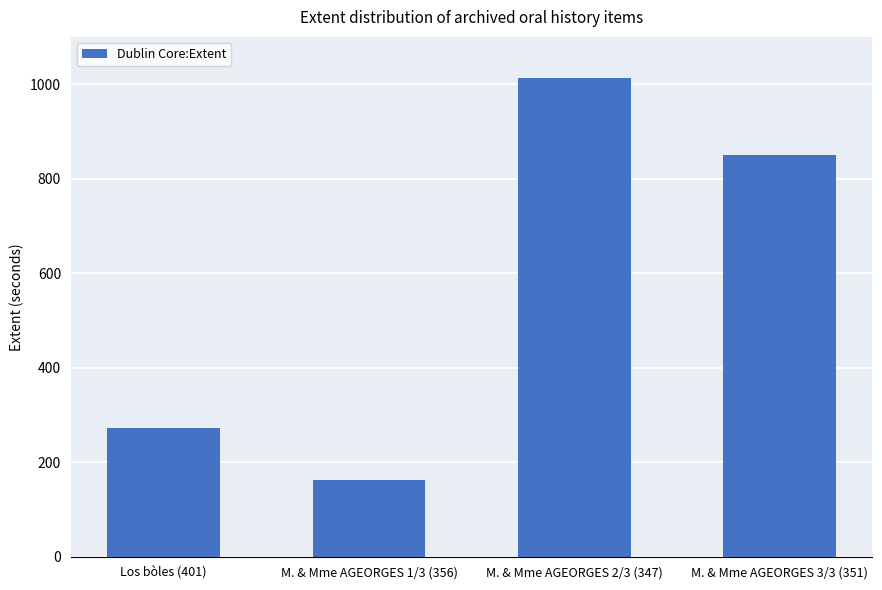

Reading right to left, what are all the values shown in this chart?

M. & Mme AGEORGES 3/3 (351)=850	M. & Mme AGEORGES 2/3 (347)=1012	M. & Mme AGEORGES 1/3 (356)=162	Los bòles (401)=273